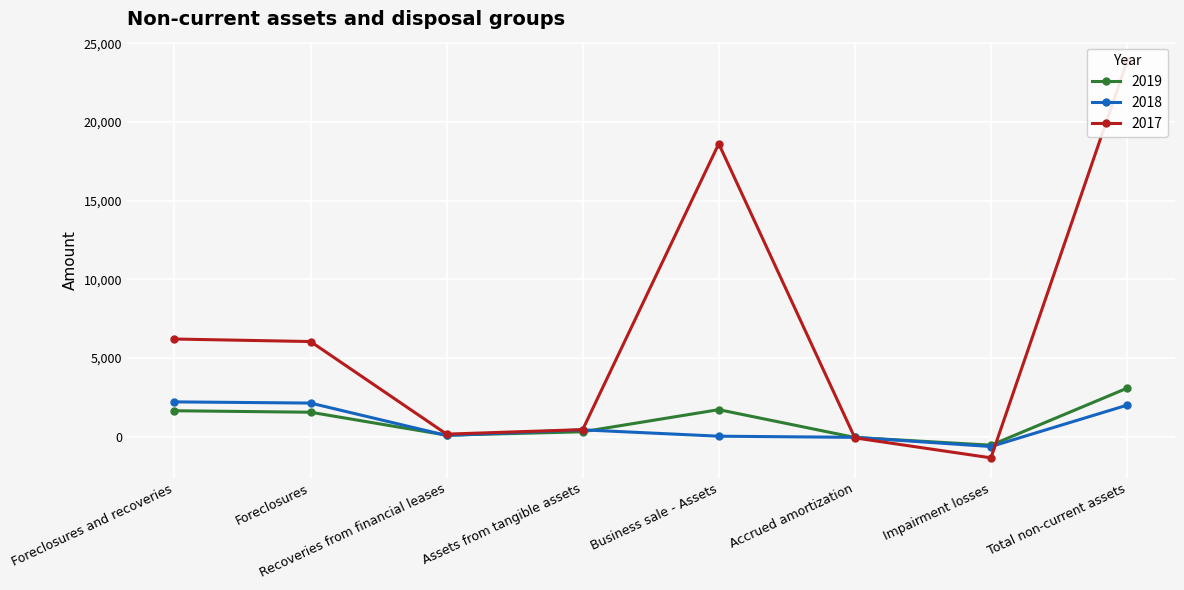

Where do 2019 and 2018 first cross each other?

Foreclosures and Recoveries from financial leases